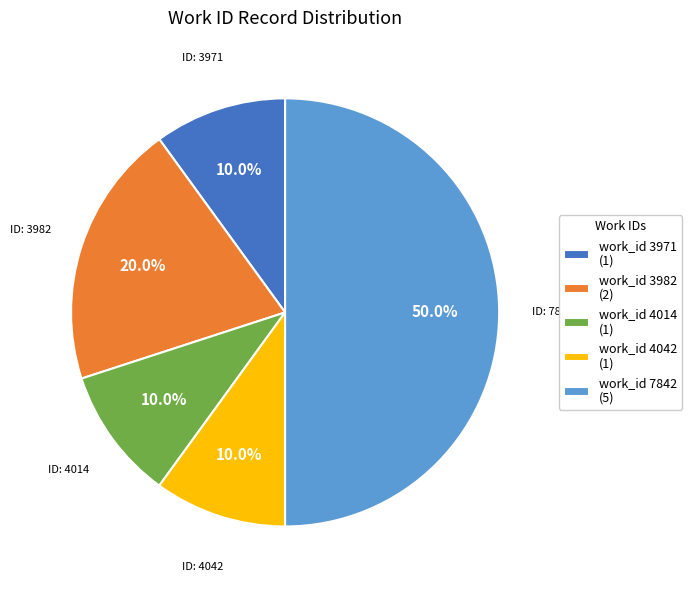

Between work_id 3982 (2) and work_id 3971 (1), which is larger?

work_id 3982 (2)